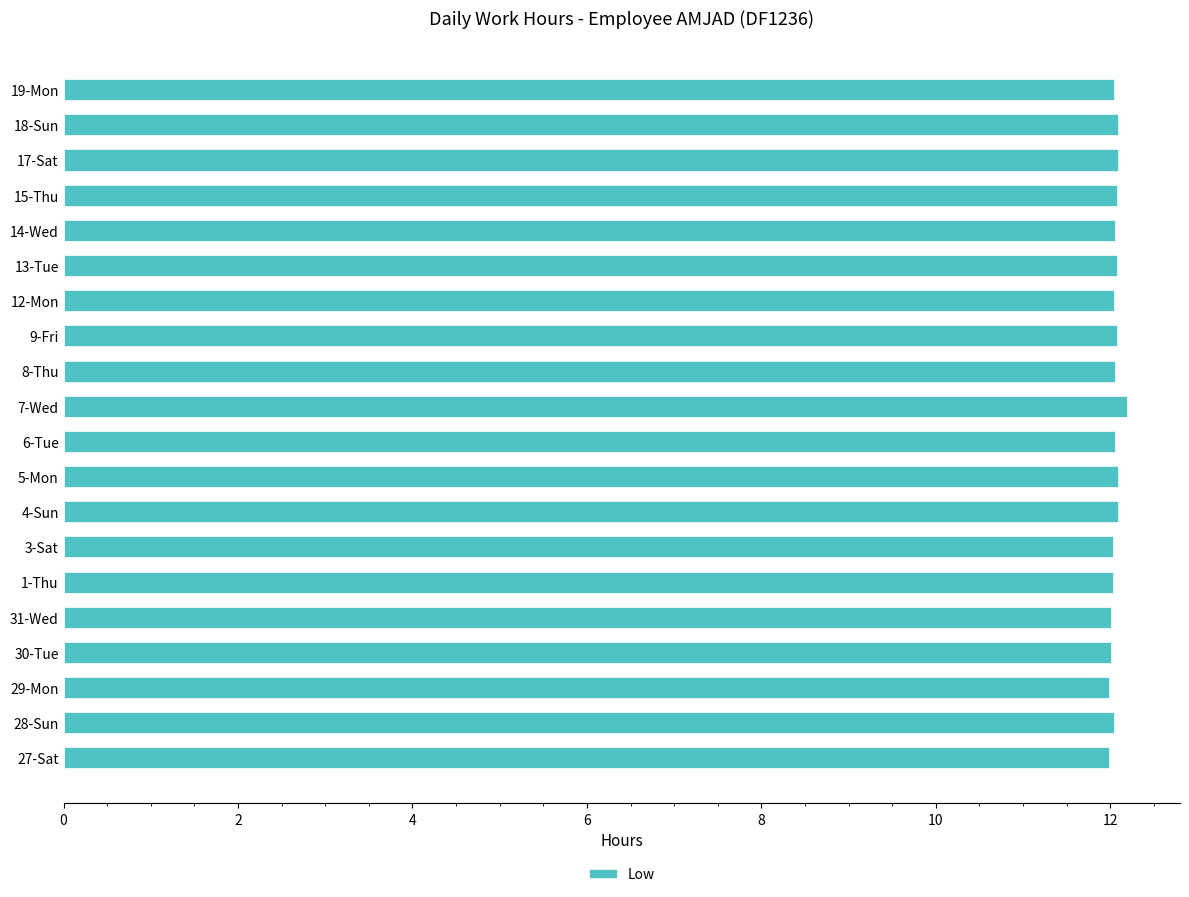

Approximately how many times larger is the value at 7-Wed compared to 4-Sun?

1.0